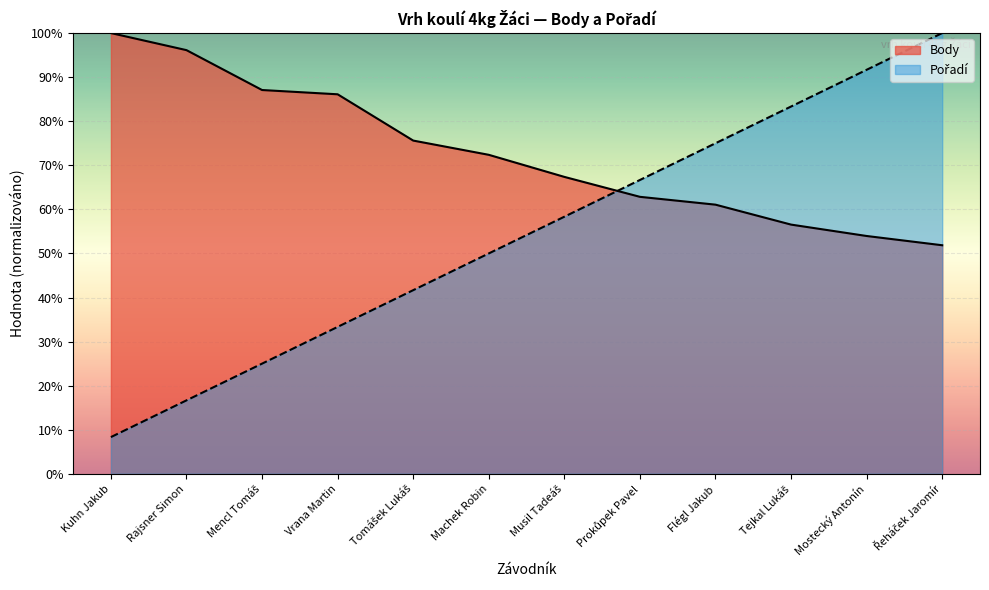

Reading left to right, what are all the values shown in this chart?

Body: Kuhn Jakub=100.0	Rajsner Simon=96.1	Mencl Tomáš=87.1	Vrana Martin=86.1	Tomášek Lukáš=75.6	Machek Robin=72.4	Musil Tadeáš=67.4	Prokůpek Pavel=62.8	Flégl Jakub=61.1	Tejkal Lukáš=56.5	Mostecký Antonín=54.0	Řeháček Jaromír=51.9
Pořadí: Kuhn Jakub=8.3	Rajsner Simon=16.7	Mencl Tomáš=25.0	Vrana Martin=33.3	Tomášek Lukáš=41.7	Machek Robin=50.0	Musil Tadeáš=58.3	Prokůpek Pavel=66.7	Flégl Jakub=75.0	Tejkal Lukáš=83.3	Mostecký Antonín=91.7	Řeháček Jaromír=100.0